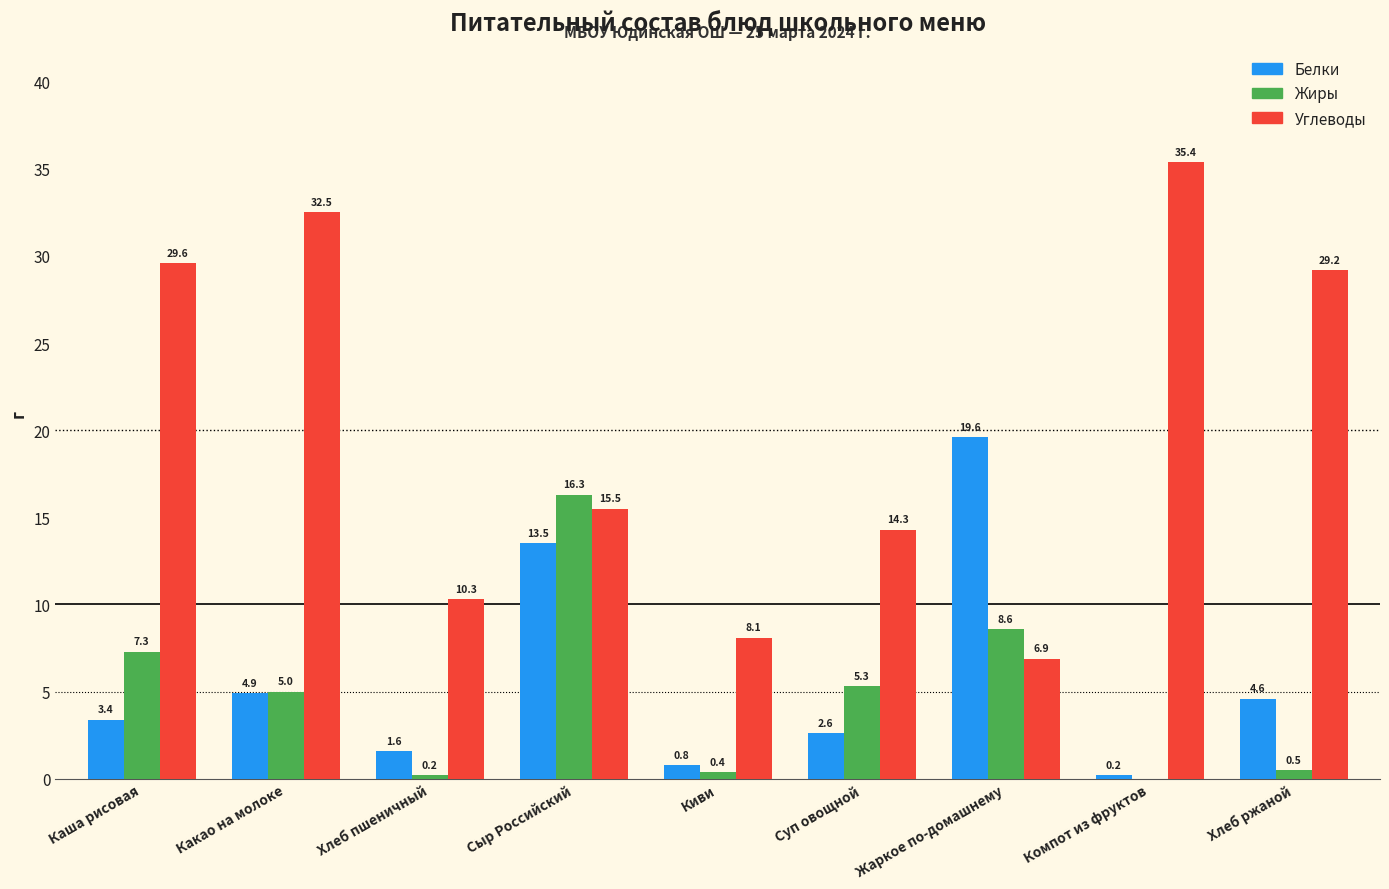

True or false: Жиры has a value of 7.0 at Суп овощной.

False